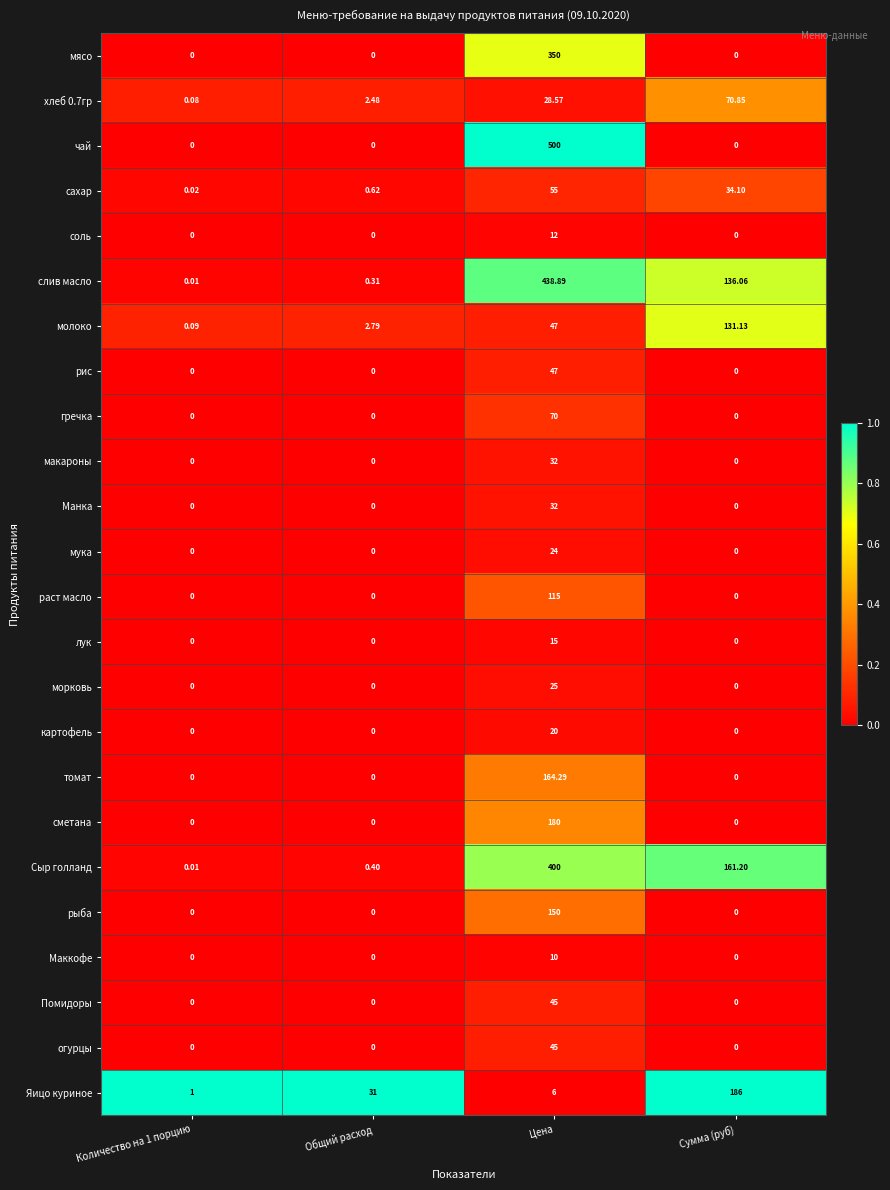

At which label does гречка reach its peak?

Цена